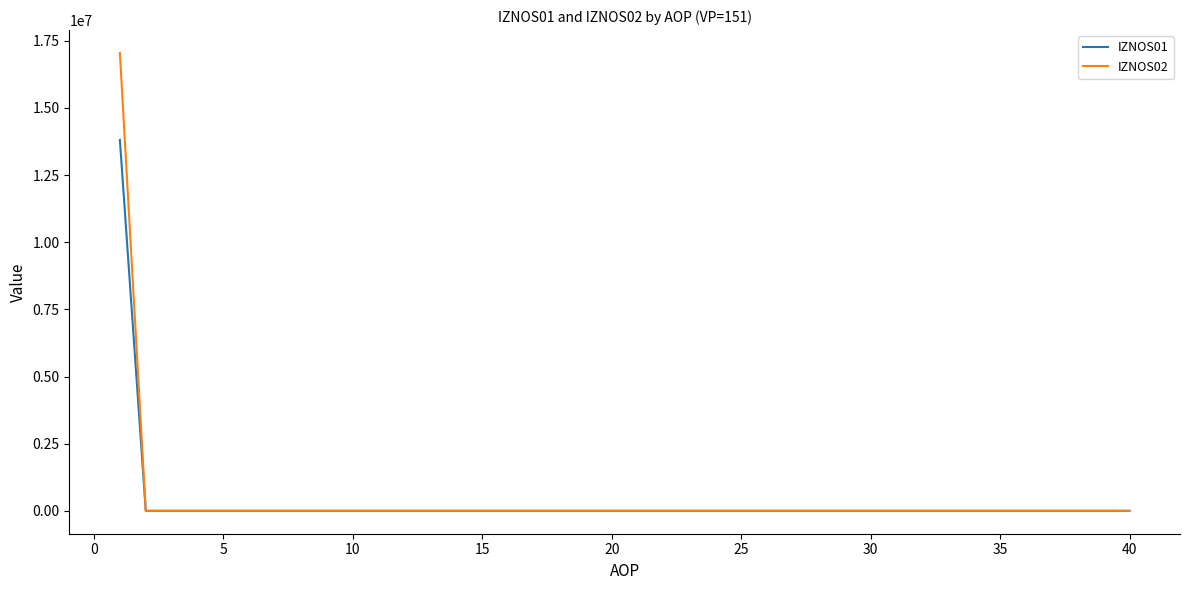

What is the greatest value displayed?

17045022.0